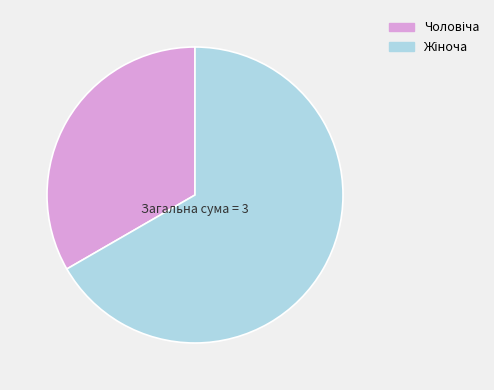

Is there a majority slice in this chart?

Yes